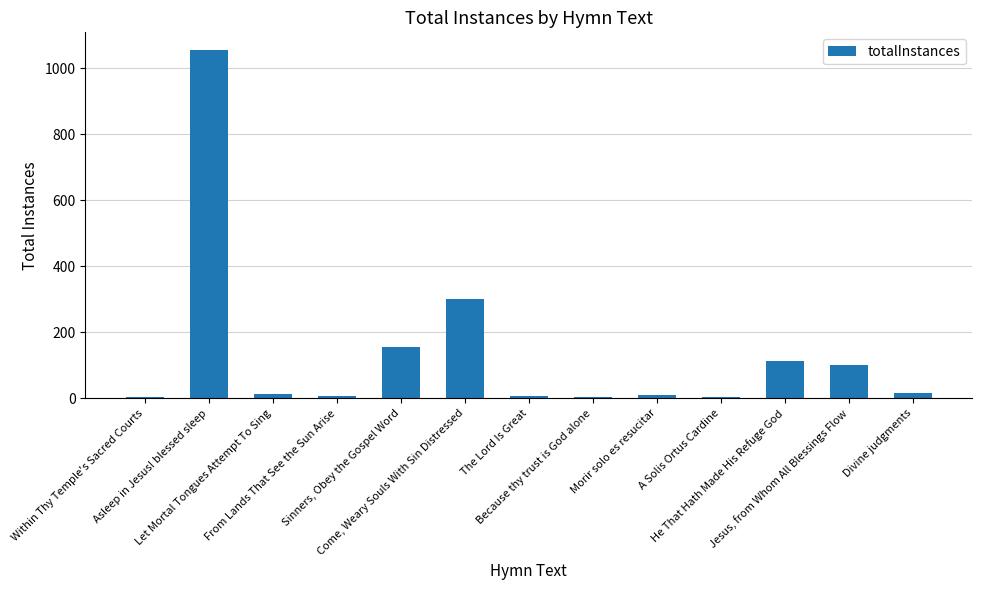

What is the change in value from Within Thy Temple's Sacred Courts to From Lands That See the Sun Arise?

+4